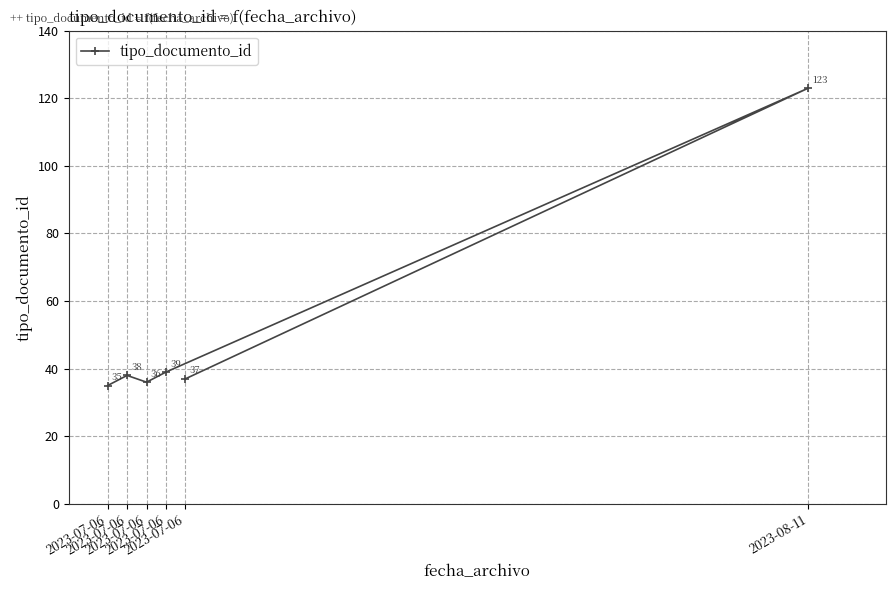

Rank the categories by value from highest to lowest.

2023-08-11, 2023-07-06, 2023-07-06, 2023-07-06, 2023-07-06, 2023-07-06